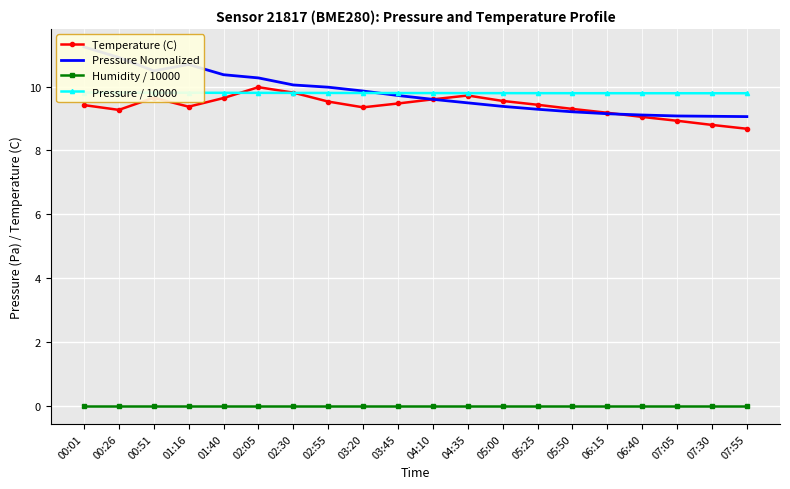

What is the total value across all series at 03:20?

29.0